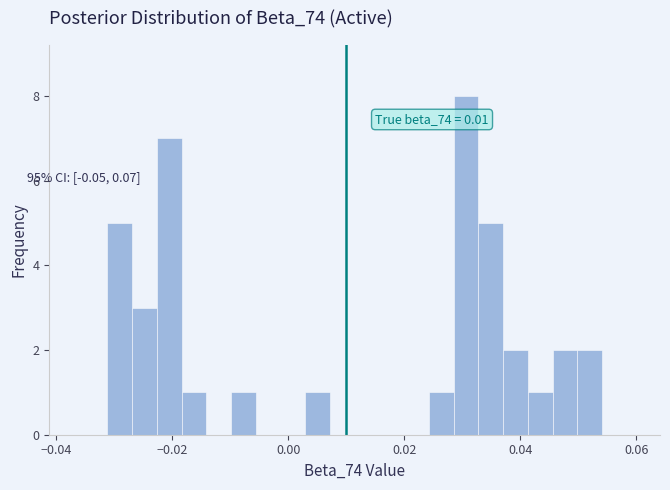

Read against the x-axis, roughly where is the centre of the tallest bar?

0.030